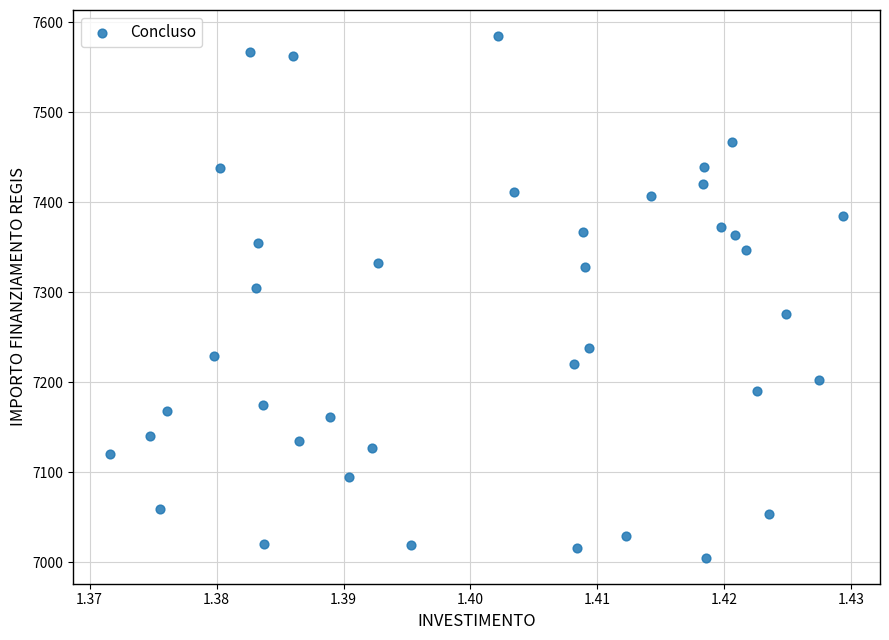

What is the range of Y values (max minus min)?

580.0